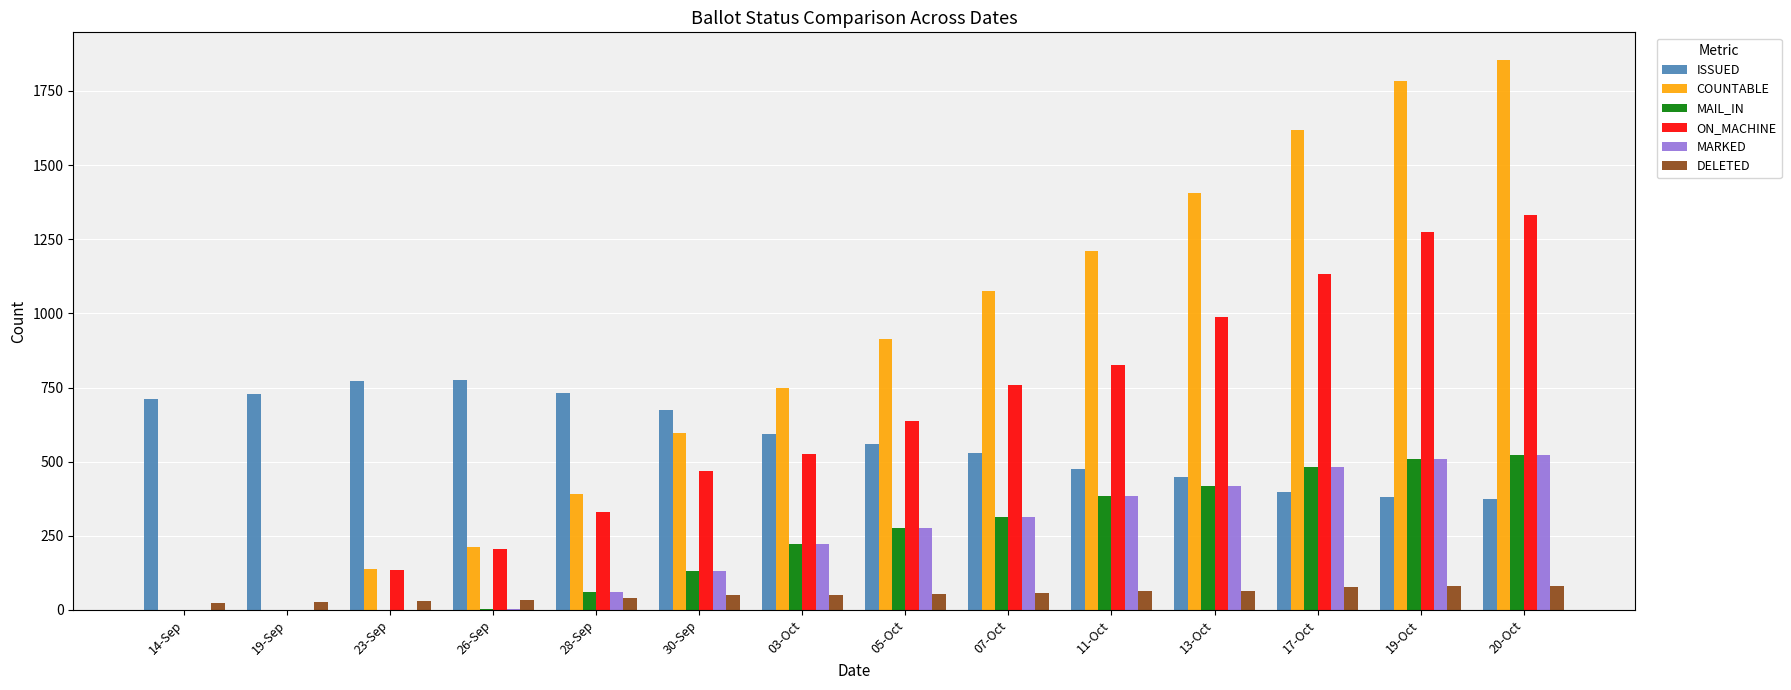

What is the sum of all MAIL_IN values?

3323